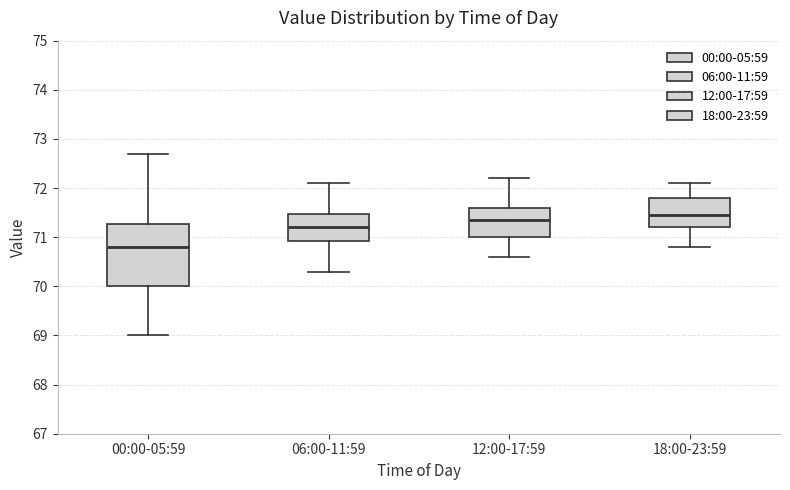

Which box has the lowest median line?

00:00-05:59